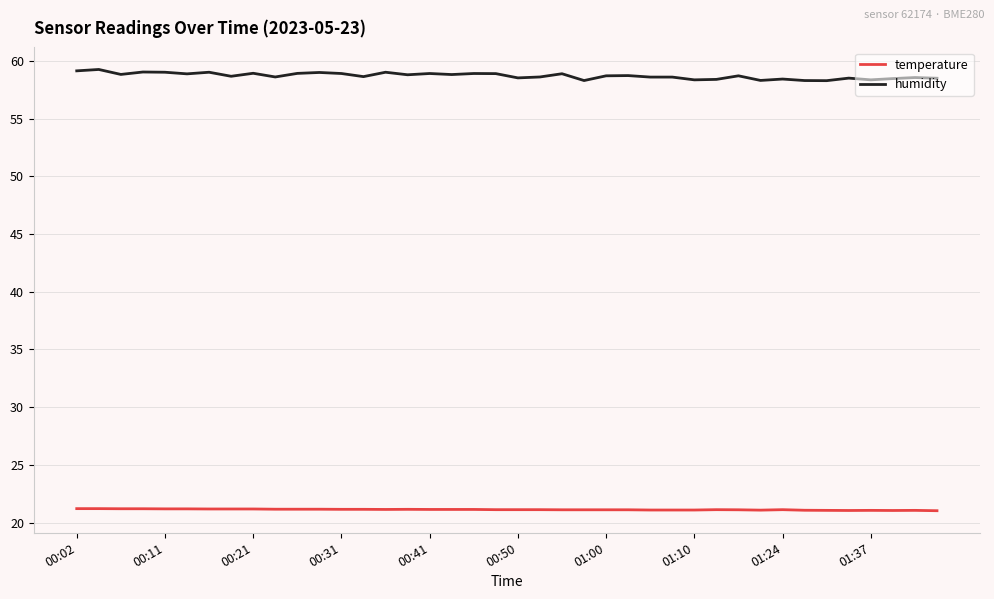

Which series has the widest spread of values?

humidity